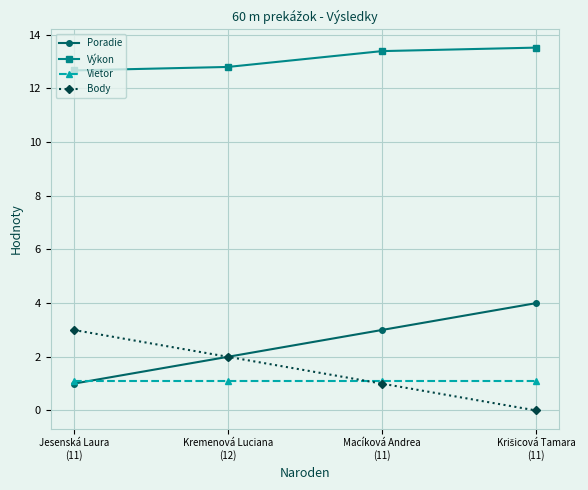

True or false: Vietor and Výkon cross at least once.

False